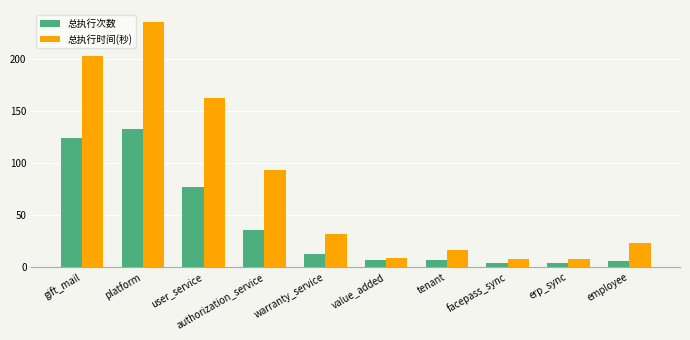

What is the spread (max minus min) of values at platform?

102